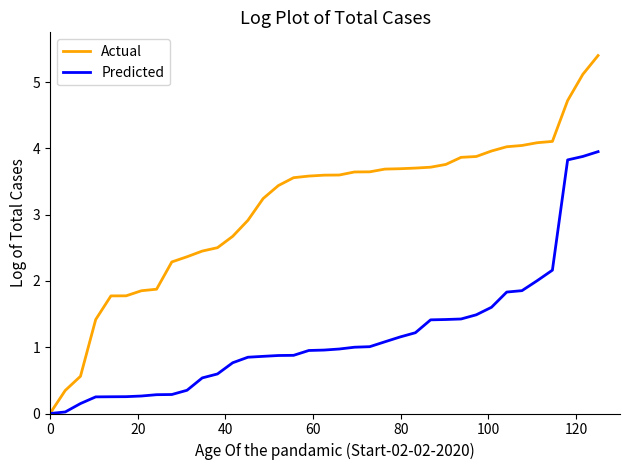

List the series in order of their overall mean, highest first.

Actual, Predicted